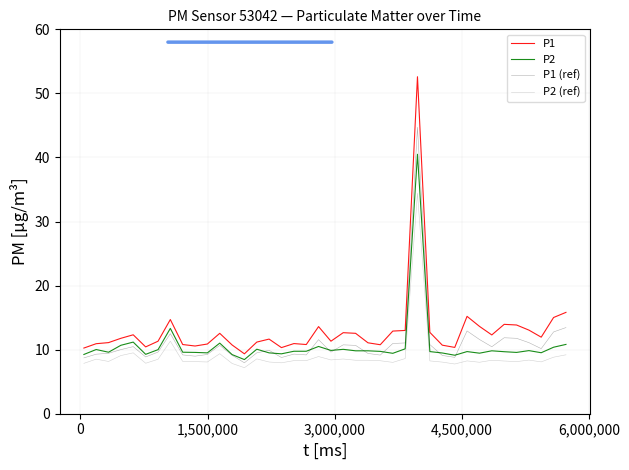

True or false: P1 and P1 (ref) intersect in this chart.

False